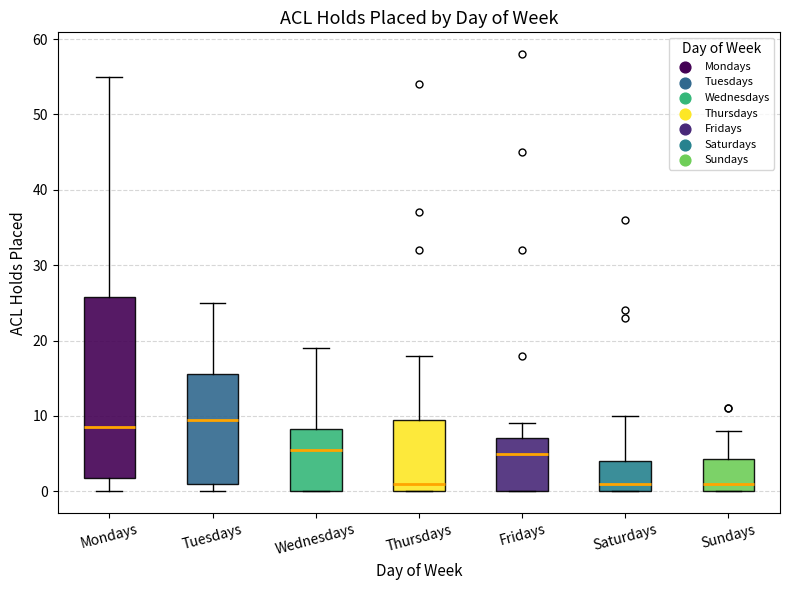

Where is the upper edge of the box for Fridays on the y-axis? The values are not printed on the chart, so give them approximately, as read against the axis.

7